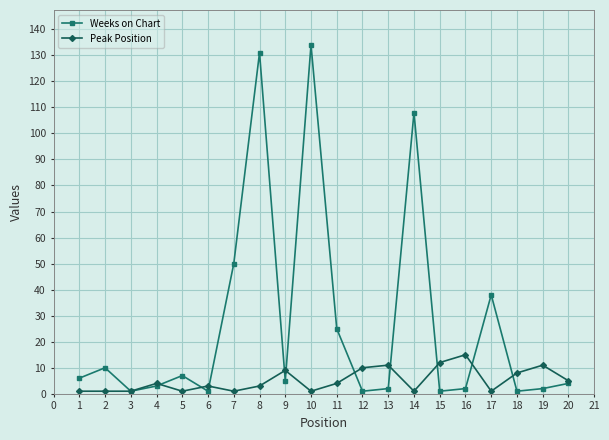

Count the number of data series in this chart.

2